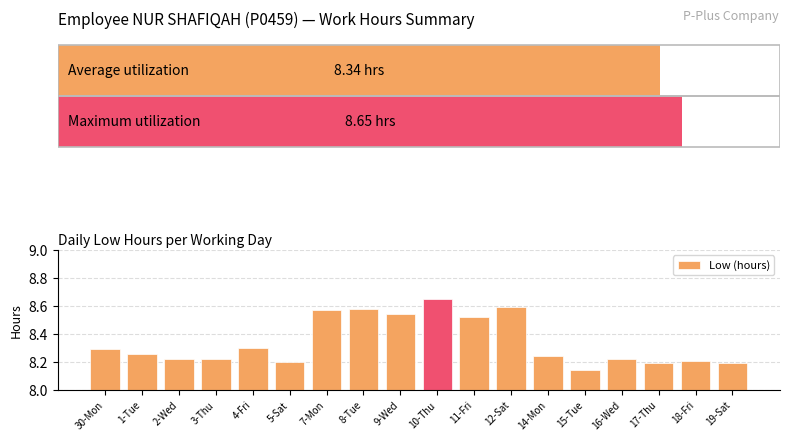

What is the label of the 6th bar from the right?

14-Mon